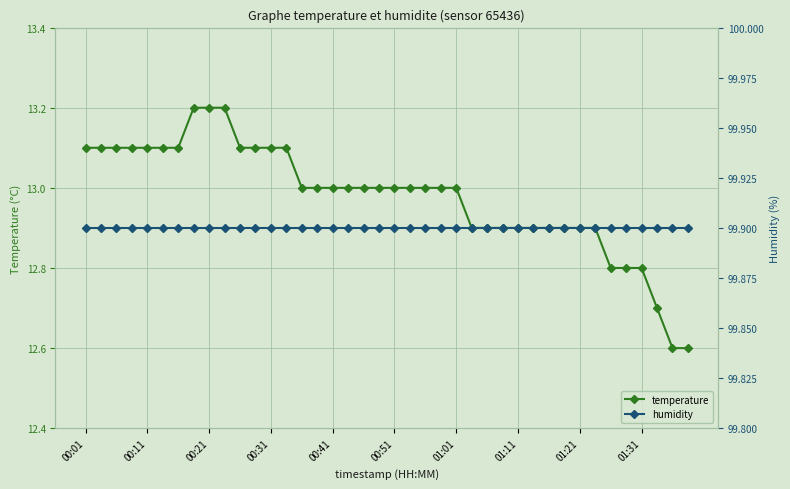

What is the value of the temperature point at the 21st from the left?

13.0